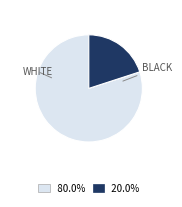

Does any single category account for the majority?

Yes